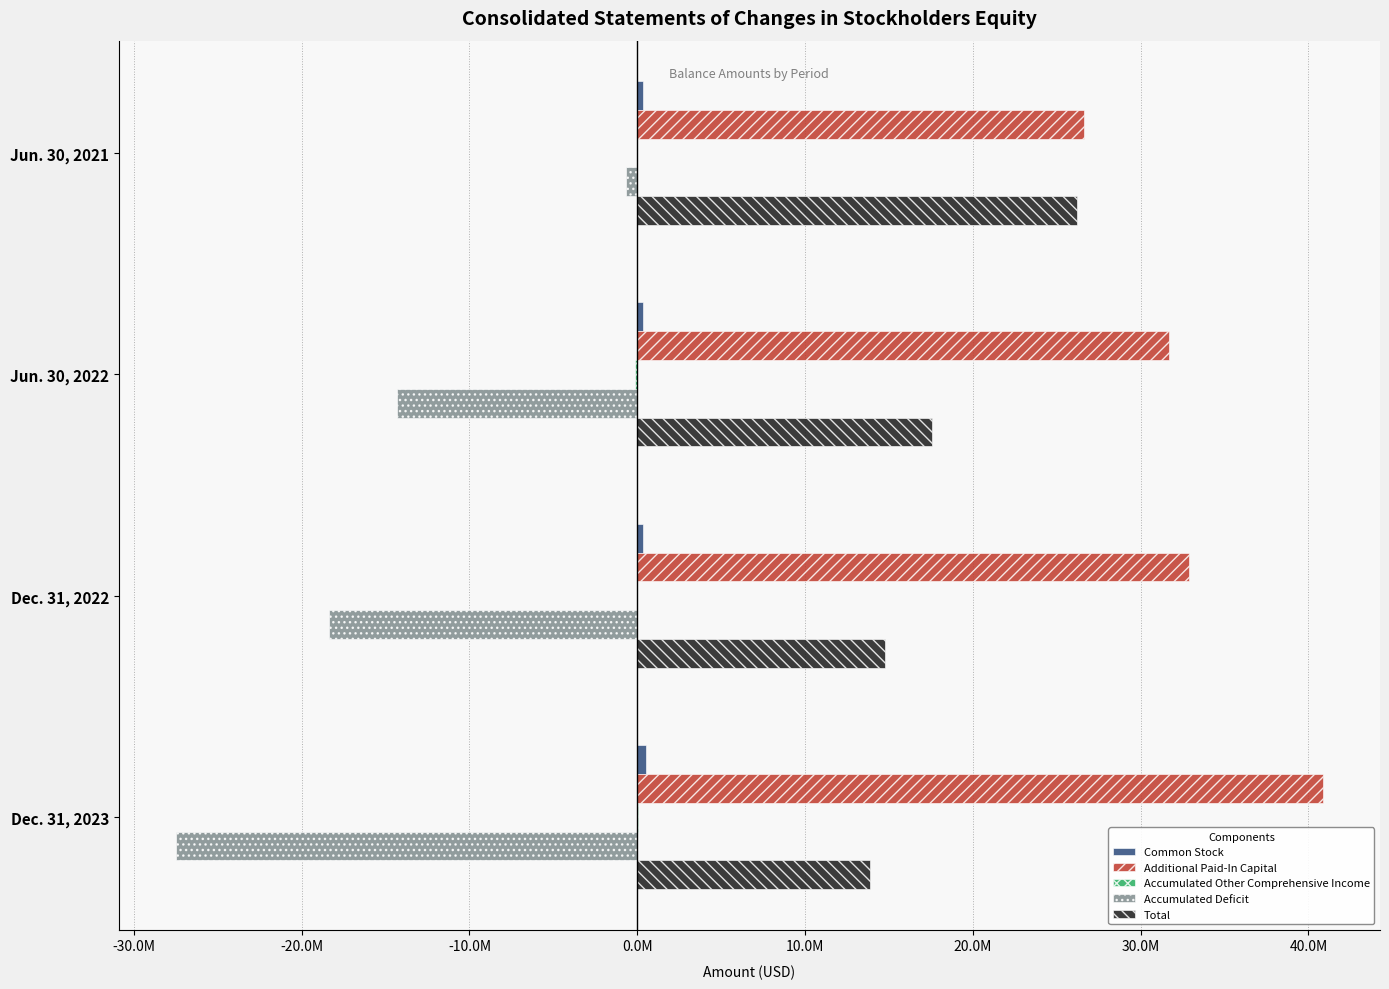

How many series are shown in this chart?

5